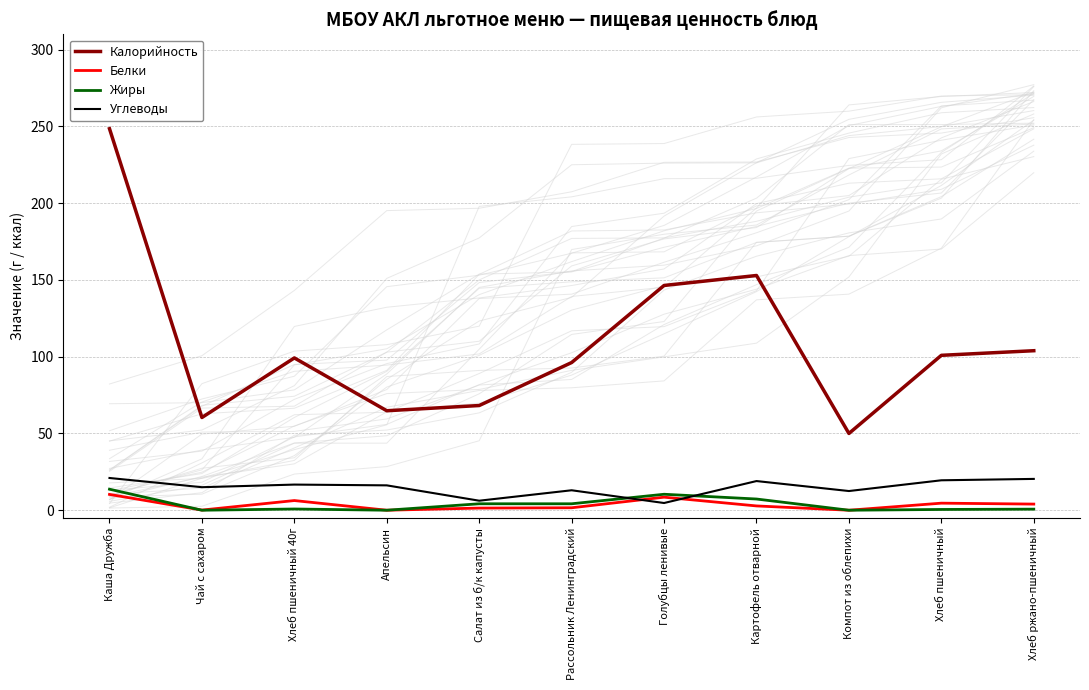

At which label does Калорийность first exceed 99?

Каша Дружба